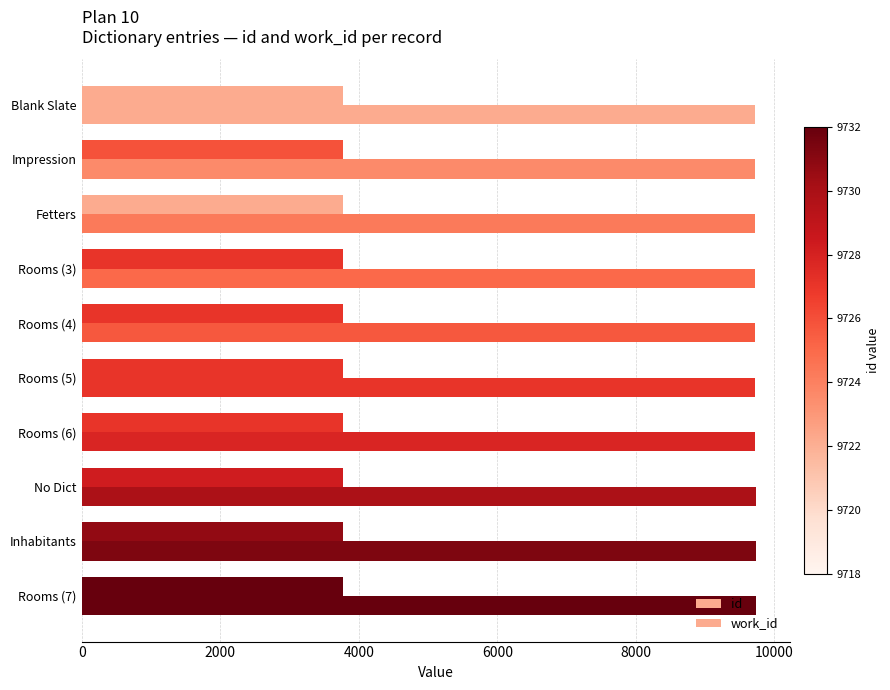

How many data points in work_id are less than 3772?

3